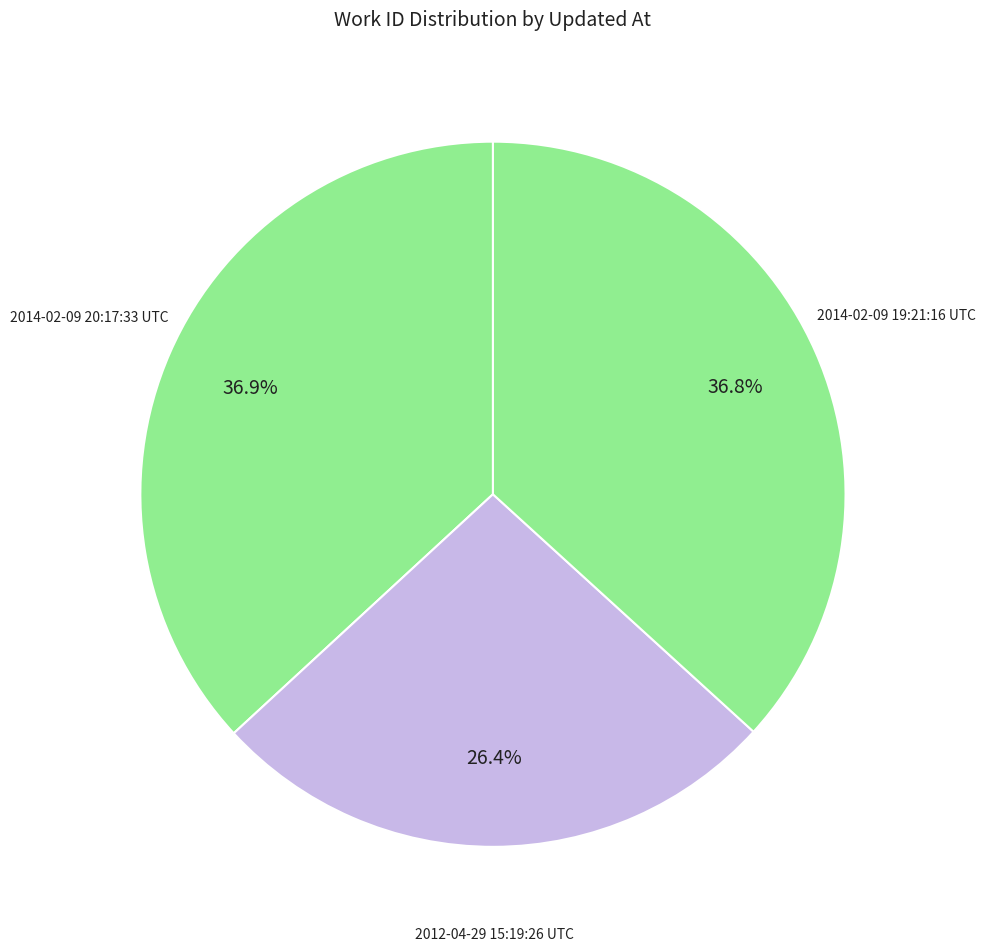

Approximately how many times larger is the value at 2012-04-29 15:19:26 UTC compared to 2014-02-09 19:21:16 UTC?

0.7